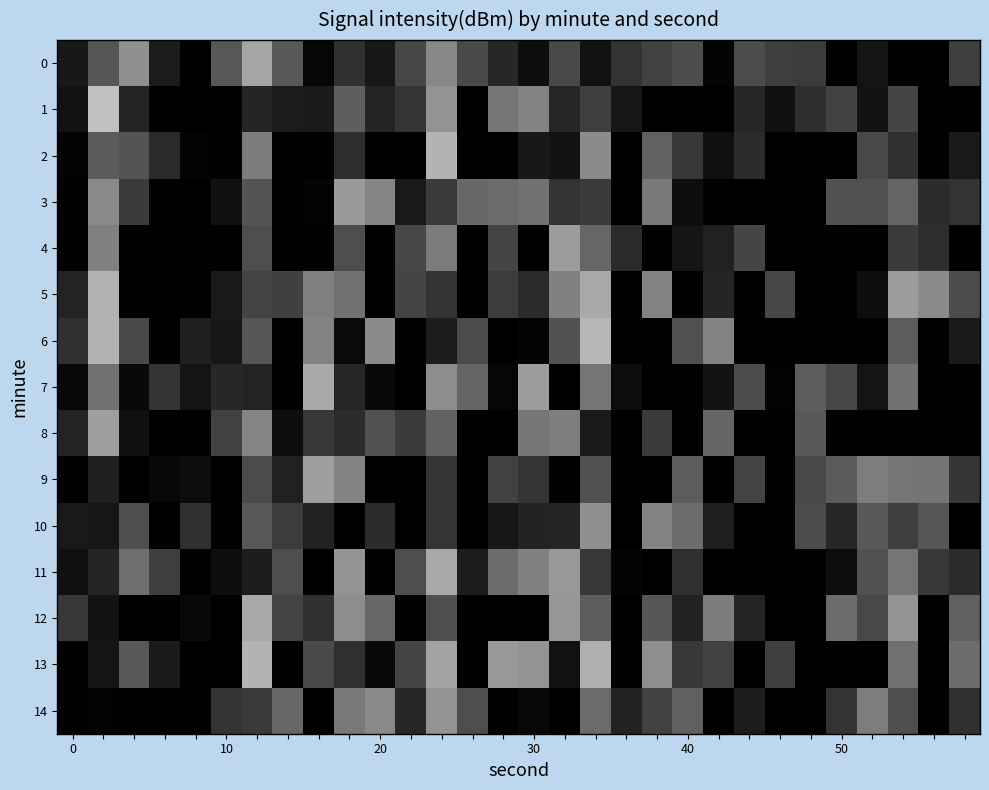

Reading left to right, extract all data points from this chart.

0: -217.9	-217.7	-217.4	-217.9	-218.4	-217.7	-217.4	-217.6	-218.0	-217.8	-217.9	-217.7	-217.5	-217.7	-217.8	-217.9	-217.7	-217.9	-217.8	-217.7	-217.7	-218.0	-217.7	-217.8	-217.8	-218.2	-217.9	-218.1	-218.0	-217.8
1: -217.9	-217.2	-217.9	-218.1	-218.1	-218.3	-217.9	-217.9	-217.9	-217.6	-217.9	-217.8	-217.4	-218.1	-217.5	-217.5	-217.8	-217.8	-217.9	-218.1	-218.1	-218.3	-217.8	-217.9	-217.8	-217.7	-217.9	-217.7	-218.1	-218.2
2: -218.0	-217.6	-217.7	-217.8	-218.0	-218.0	-217.5	-218.0	-218.1	-217.8	-218.0	-218.1	-217.3	-218.2	-218.2	-217.9	-217.9	-217.5	-218.0	-217.6	-217.8	-217.9	-217.8	-218.3	-218.4	-218.3	-217.7	-217.8	-218.0	-217.9
3: -218.4	-217.5	-217.8	-218.1	-218.3	-217.9	-217.7	-218.2	-218.0	-217.4	-217.5	-217.9	-217.8	-217.6	-217.6	-217.6	-217.8	-217.8	-218.4	-217.5	-217.9	-218.1	-218.2	-218.0	-218.2	-217.7	-217.7	-217.6	-217.8	-217.8
4: -218.1	-217.5	-218.1	-218.1	-218.5	-218.0	-217.7	-218.2	-218.0	-217.7	-218.1	-217.7	-217.5	-218.1	-217.7	-218.1	-217.4	-217.6	-217.8	-218.2	-217.9	-217.9	-217.7	-218.0	-218.0	-218.2	-218.0	-217.8	-217.8	-218.3
5: -217.9	-217.3	-218.0	-218.0	-218.4	-217.9	-217.7	-217.7	-217.5	-217.6	-218.1	-217.7	-217.8	-218.3	-217.8	-217.8	-217.5	-217.3	-218.2	-217.5	-218.1	-217.9	-218.3	-217.7	-218.3	-218.3	-217.9	-217.4	-217.5	-217.7
6: -217.8	-217.3	-217.7	-218.2	-217.9	-217.9	-217.7	-218.2	-217.5	-218.0	-217.5	-218.3	-217.9	-217.7	-218.1	-218.0	-217.7	-217.3	-218.3	-218.0	-217.7	-217.5	-218.1	-218.4	-218.4	-218.2	-218.2	-217.6	-218.1	-217.9
7: -218.0	-217.6	-218.0	-217.8	-217.9	-217.8	-217.9	-218.2	-217.3	-217.8	-218.0	-218.1	-217.5	-217.6	-218.0	-217.4	-218.1	-217.5	-218.0	-218.2	-218.2	-217.9	-217.7	-218.0	-217.6	-217.7	-217.9	-217.6	-218.2	-218.2
8: -217.9	-217.4	-217.9	-218.0	-218.0	-217.7	-217.5	-217.9	-217.8	-217.8	-217.7	-217.8	-217.6	-218.2	-218.0	-217.5	-217.5	-217.9	-218.4	-217.8	-218.2	-217.6	-218.2	-218.4	-217.6	-218.2	-218.1	-218.1	-218.1	-218.3
9: -218.5	-217.9	-218.1	-218.0	-217.9	-218.1	-217.7	-217.9	-217.4	-217.5	-218.2	-218.3	-217.8	-218.2	-217.7	-217.8	-218.1	-217.7	-218.0	-218.2	-217.6	-218.2	-217.7	-218.4	-217.7	-217.6	-217.5	-217.5	-217.5	-217.8
10: -217.9	-217.9	-217.7	-218.0	-217.8	-218.1	-217.7	-217.8	-217.9	-218.1	-217.8	-218.1	-217.8	-218.1	-217.9	-217.9	-217.9	-217.4	-218.2	-217.5	-217.6	-217.9	-218.2	-218.0	-217.7	-217.8	-217.6	-217.8	-217.7	-218.1
11: -217.9	-217.9	-217.6	-217.8	-218.4	-217.9	-217.9	-217.7	-218.0	-217.4	-218.1	-217.7	-217.3	-217.9	-217.6	-217.5	-217.4	-217.8	-218.0	-218.2	-217.8	-218.1	-218.0	-218.0	-218.0	-217.9	-217.7	-217.5	-217.8	-217.8
12: -217.8	-217.9	-218.0	-218.4	-218.0	-218.1	-217.3	-217.7	-217.8	-217.4	-217.6	-218.2	-217.7	-218.1	-218.1	-218.0	-217.4	-217.6	-218.2	-217.7	-217.9	-217.5	-217.9	-218.1	-218.1	-217.6	-217.7	-217.4	-218.1	-217.6
13: -218.0	-217.9	-217.7	-217.9	-218.5	-218.1	-217.3	-218.0	-217.7	-217.8	-218.0	-217.7	-217.4	-218.3	-217.4	-217.4	-217.9	-217.3	-218.4	-217.4	-217.8	-217.7	-218.4	-217.8	-218.4	-218.2	-218.2	-217.6	-218.0	-217.6
14: -218.0	-218.0	-218.1	-218.4	-218.0	-217.8	-217.8	-217.6	-218.0	-217.5	-217.5	-217.8	-217.4	-217.7	-218.2	-218.0	-218.1	-217.6	-217.9	-217.7	-217.6	-218.1	-217.9	-218.3	-218.2	-217.8	-217.5	-217.7	-218.1	-217.8